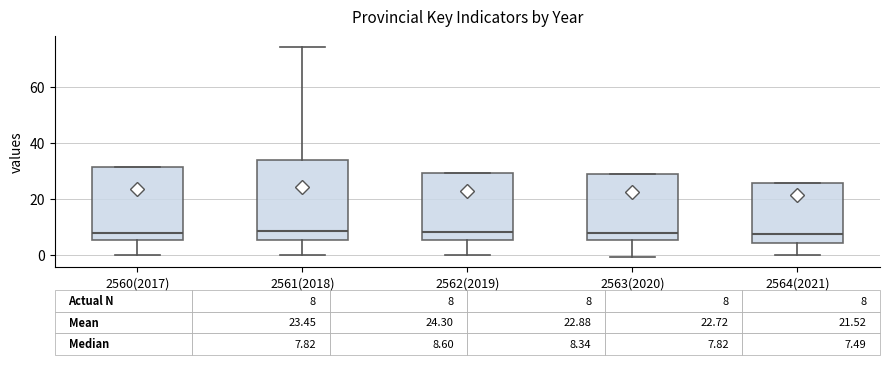

Comparing the boxes themselves (not the whiskers), which one is the tallest?

2561(2018)